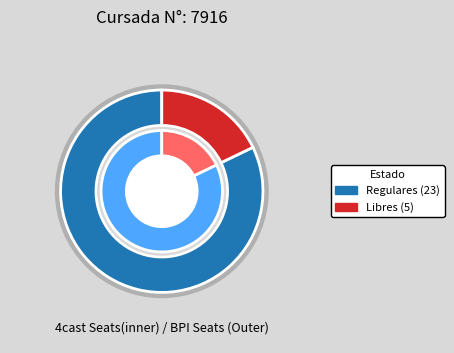

Does any single category account for the majority?

Yes